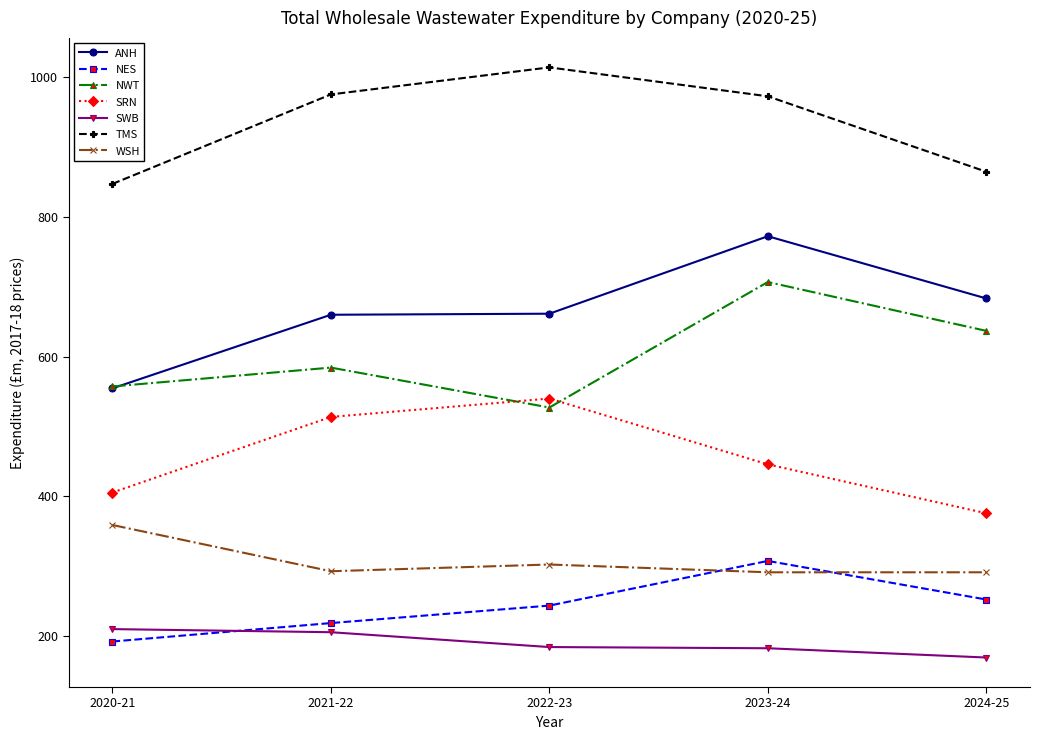

Rank the series by their maximum value, from highest to lowest.

TMS, ANH, NWT, SRN, WSH, NES, SWB